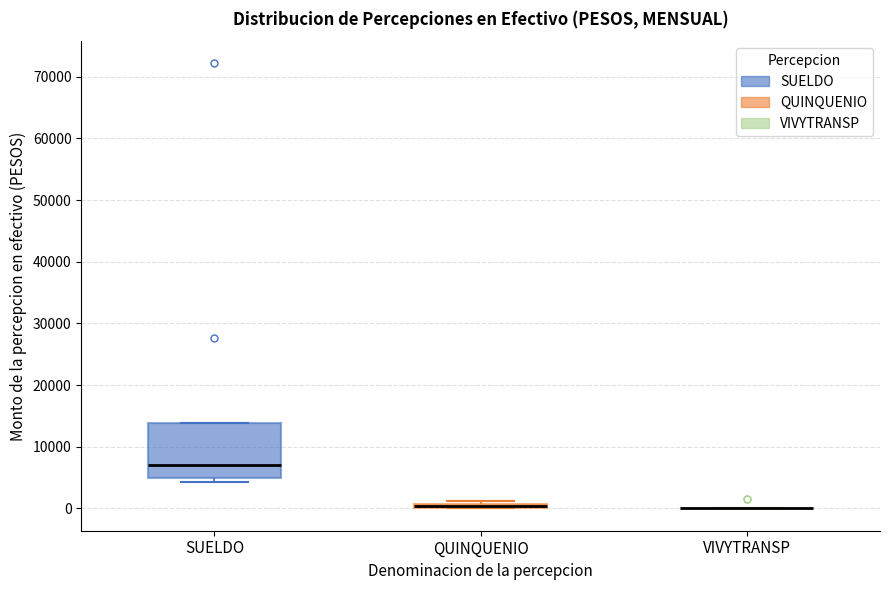

Comparing the boxes themselves (not the whiskers), which one is the tallest?

SUELDO